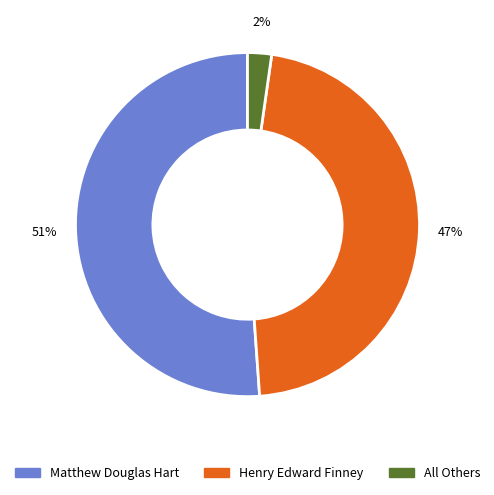

Which category has the smallest portion of the pie?

All Others